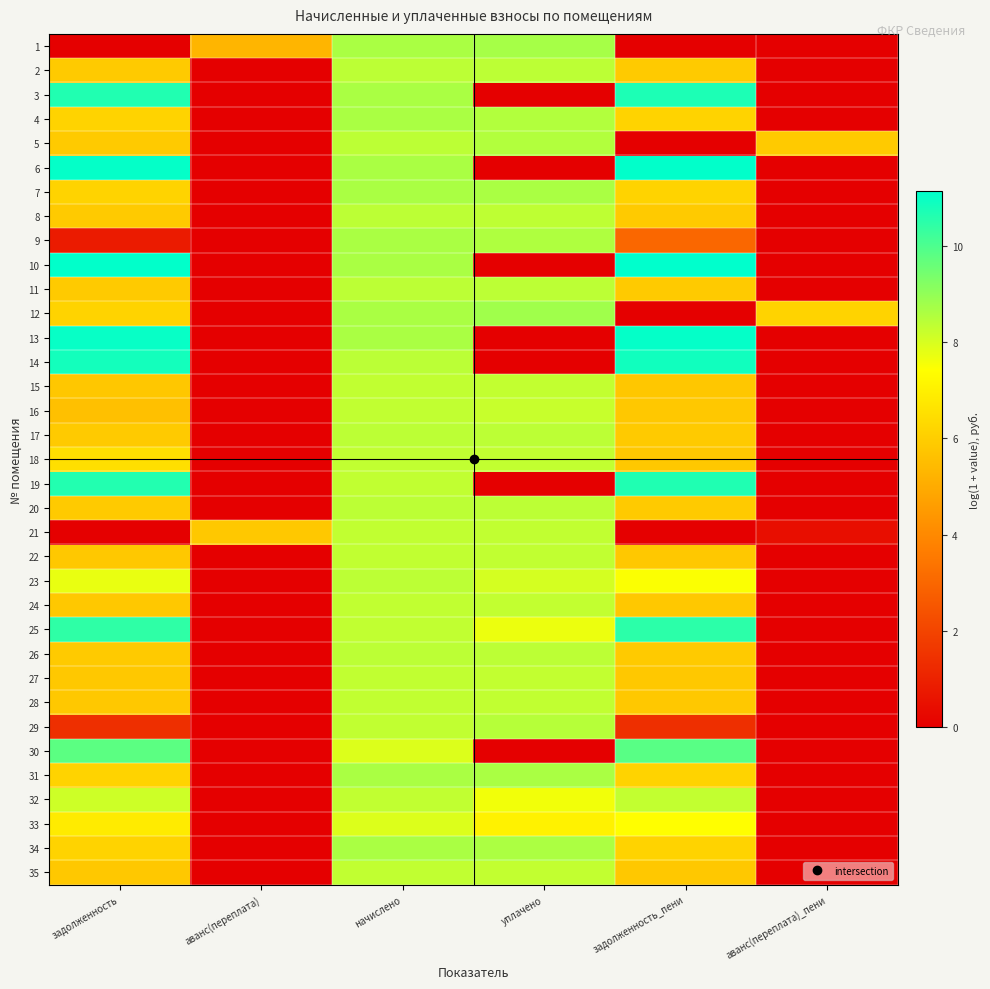

Reading left to right, list all the values displayed in this chart.

1: задолженность=0.0	аванс(переплата)=5.3	начислено=8.6	уплачено=8.7	задолженность_пени=0.0	аванс(переплата)_пени=0.0
2: задолженность=5.9	аванс(переплата)=0.0	начислено=8.4	уплачено=8.4	задолженность_пени=5.9	аванс(переплата)_пени=0.0
3: задолженность=10.7	аванс(переплата)=0.0	начислено=8.6	уплачено=0.0	задолженность_пени=10.7	аванс(переплата)_пени=0.0
4: задолженность=6.2	аванс(переплата)=0.0	начислено=8.6	уплачено=8.5	задолженность_пени=6.2	аванс(переплата)_пени=0.0
5: задолженность=5.9	аванс(переплата)=0.0	начислено=8.4	уплачено=8.5	задолженность_пени=0.0	аванс(переплата)_пени=5.9
6: задолженность=11.1	аванс(переплата)=0.0	начислено=8.6	уплачено=0.0	задолженность_пени=11.1	аванс(переплата)_пени=0.0
7: задолженность=6.2	аванс(переплата)=0.0	начислено=8.6	уплачено=8.6	задолженность_пени=6.2	аванс(переплата)_пени=0.0
8: задолженность=5.9	аванс(переплата)=0.0	начислено=8.4	уплачено=8.4	задолженность_пени=5.9	аванс(переплата)_пени=0.0
9: задолженность=0.8	аванс(переплата)=0.0	начислено=8.6	уплачено=8.6	задолженность_пени=3.0	аванс(переплата)_пени=0.0
10: задолженность=11.1	аванс(переплата)=0.0	начислено=8.6	уплачено=0.0	задолженность_пени=11.1	аванс(переплата)_пени=0.0
11: задолженность=5.9	аванс(переплата)=0.0	начислено=8.4	уплачено=8.4	задолженность_пени=5.9	аванс(переплата)_пени=0.0
12: задолженность=6.2	аванс(переплата)=0.0	начислено=8.6	уплачено=8.8	задолженность_пени=0.0	аванс(переплата)_пени=6.2
13: задолженность=11.0	аванс(переплата)=0.0	начислено=8.6	уплачено=0.0	задолженность_пени=11.1	аванс(переплата)_пени=0.0
14: задолженность=10.8	аванс(переплата)=0.0	начислено=8.4	уплачено=0.0	задолженность_пени=10.9	аванс(переплата)_пени=0.0
15: задолженность=5.8	аванс(переплата)=0.0	начислено=8.3	уплачено=8.3	задолженность_пени=5.8	аванс(переплата)_пени=0.0
16: задолженность=5.6	аванс(переплата)=0.0	начислено=8.3	уплачено=8.2	задолженность_пени=5.8	аванс(переплата)_пени=0.0
17: задолженность=5.9	аванс(переплата)=0.0	начислено=8.4	уплачено=8.4	задолженность_пени=5.9	аванс(переплата)_пени=0.0
18: задолженность=6.5	аванс(переплата)=0.0	начислено=8.3	уплачено=8.3	задолженность_пени=5.8	аванс(переплата)_пени=0.0
19: задолженность=10.6	аванс(переплата)=0.0	начислено=8.3	уплачено=0.0	задолженность_пени=10.7	аванс(переплата)_пени=0.0
20: задолженность=5.9	аванс(переплата)=0.0	начислено=8.4	уплачено=8.4	задолженность_пени=5.9	аванс(переплата)_пени=0.0
21: задолженность=0.0	аванс(переплата)=5.8	начислено=8.3	уплачено=8.3	задолженность_пени=0.0	аванс(переплата)_пени=0.5
22: задолженность=5.8	аванс(переплата)=0.0	начислено=8.3	уплачено=8.3	задолженность_пени=5.8	аванс(переплата)_пени=0.0
23: задолженность=7.7	аванс(переплата)=0.0	начислено=8.4	уплачено=8.0	задолженность_пени=7.5	аванс(переплата)_пени=0.0
24: задолженность=5.8	аванс(переплата)=0.0	начислено=8.3	уплачено=8.3	задолженность_пени=5.8	аванс(переплата)_пени=0.0
25: задолженность=10.4	аванс(переплата)=0.0	начислено=8.3	уплачено=7.7	задолженность_пени=10.5	аванс(переплата)_пени=0.0
26: задолженность=5.9	аванс(переплата)=0.0	начислено=8.4	уплачено=8.4	задолженность_пени=5.9	аванс(переплата)_пени=0.0
27: задолженность=5.8	аванс(переплата)=0.0	начислено=8.3	уплачено=8.3	задолженность_пени=5.8	аванс(переплата)_пени=0.0
28: задолженность=5.8	аванс(переплата)=0.0	начислено=8.3	уплачено=8.3	задолженность_пени=5.8	аванс(переплата)_пени=0.0
29: задолженность=1.4	аванс(переплата)=0.0	начислено=8.3	уплачено=8.5	задолженность_пени=1.4	аванс(переплата)_пени=0.0
30: задолженность=9.8	аванс(переплата)=0.0	начислено=7.9	уплачено=0.0	задолженность_пени=9.8	аванс(переплата)_пени=0.0
31: задолженность=6.2	аванс(переплата)=0.0	начислено=8.6	уплачено=8.6	задолженность_пени=6.2	аванс(переплата)_пени=0.0
32: задолженность=8.1	аванс(переплата)=0.0	начислено=8.3	уплачено=7.6	задолженность_пени=8.3	аванс(переплата)_пени=0.0
33: задолженность=6.8	аванс(переплата)=0.0	начислено=7.9	уплачено=7.1	задолженность_пени=7.4	аванс(переплата)_пени=0.0
34: задолженность=6.2	аванс(переплата)=0.0	начислено=8.6	уплачено=8.6	задолженность_пени=6.2	аванс(переплата)_пени=0.0
35: задолженность=5.8	аванс(переплата)=0.0	начислено=8.3	уплачено=8.3	задолженность_пени=5.8	аванс(переплата)_пени=0.0